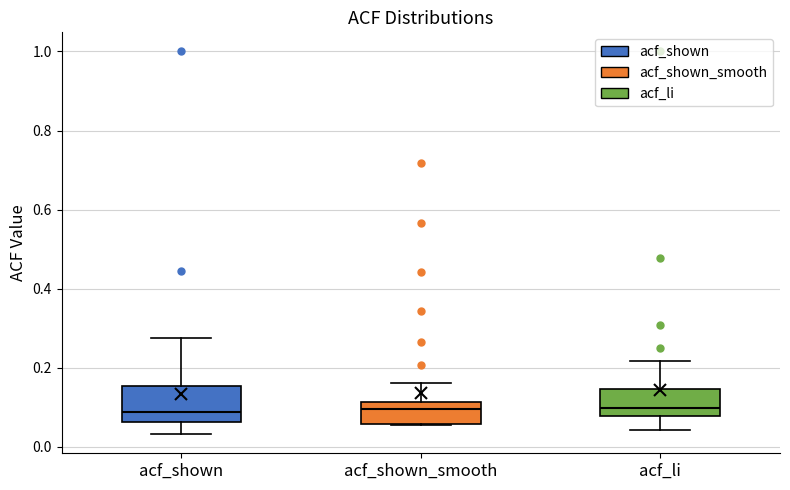

Where does the median line of the box for acf_shown sit on the y-axis? The values are not printed on the chart, so give them approximately, as read against the axis.

0.08